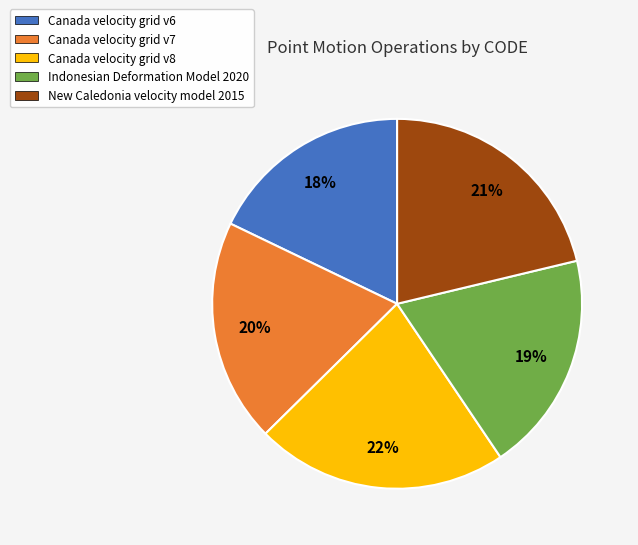

Is there any slice that represents more than half of the pie?

No